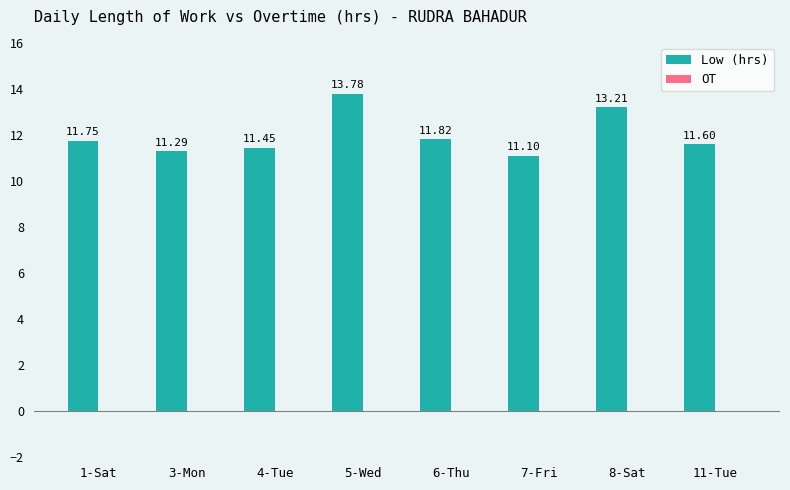

Rank the categories by value from lowest to highest.

7-Fri, 3-Mon, 4-Tue, 11-Tue, 1-Sat, 6-Thu, 8-Sat, 5-Wed